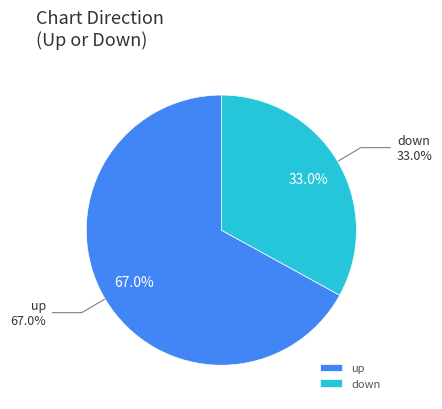

Rank the categories by value from highest to lowest.

up, down